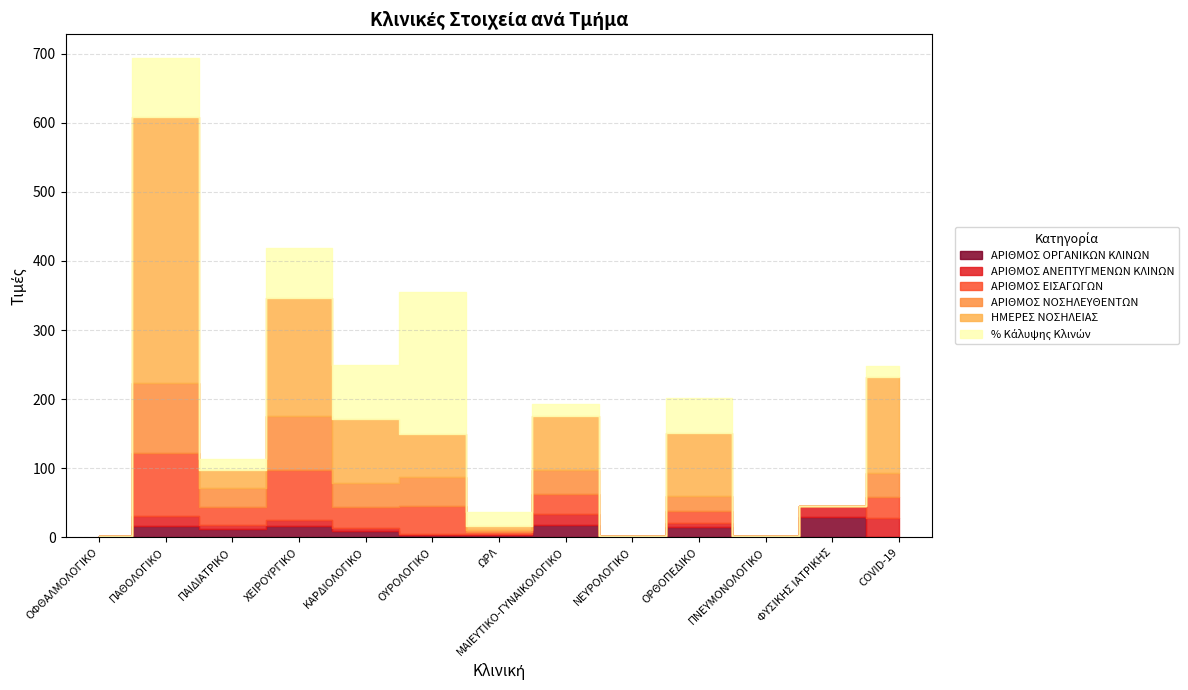

Is it true that ΑΡΙΘΜΟΣ ΟΡΓΑΝΙΚΩΝ ΚΛΙΝΩΝ equals 29.0 at ΦΥΣΙΚΗΣ ΙΑΤΡΙΚΗΣ?

True